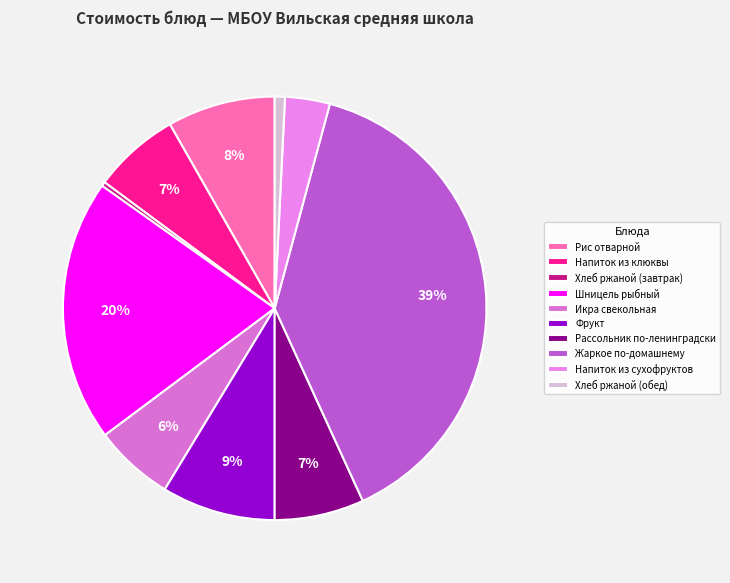

Is there a majority slice in this chart?

No